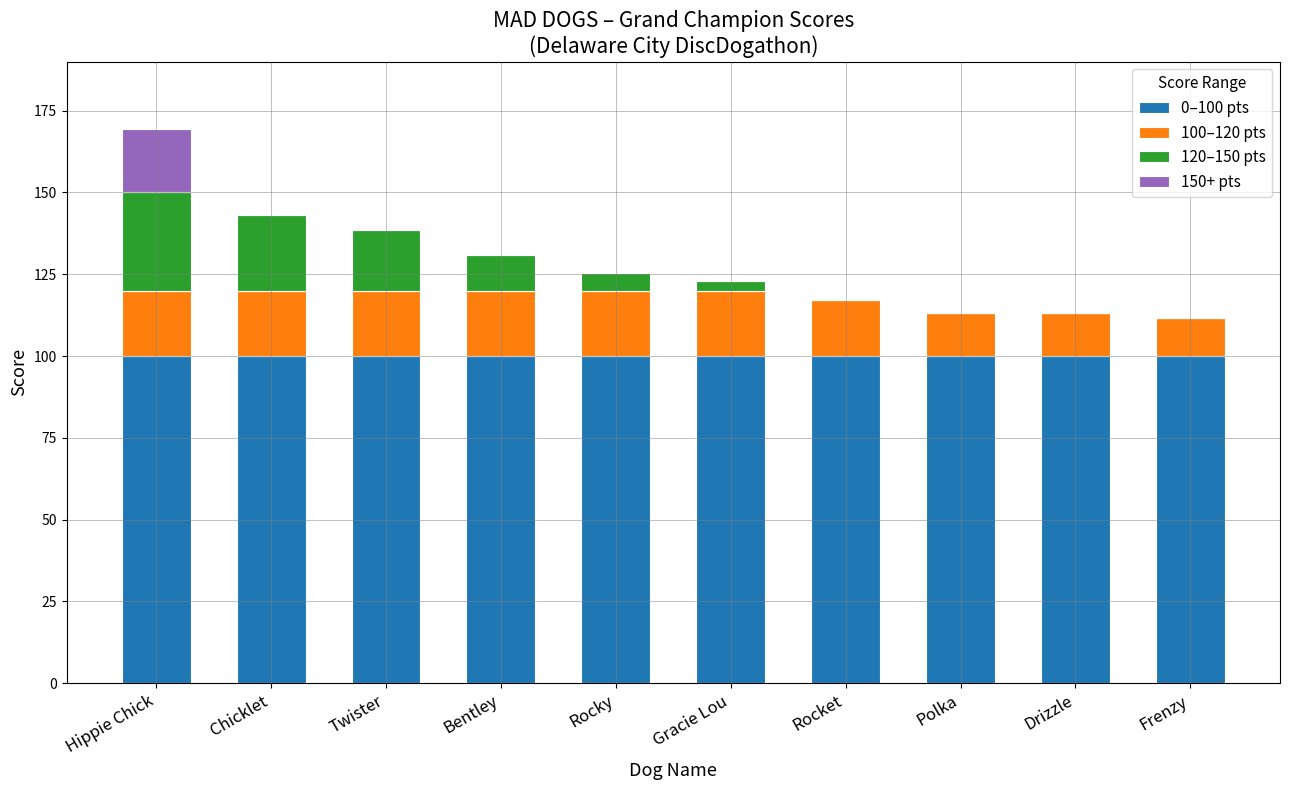

At which category is the sum across all series the highest?

Hippie Chick